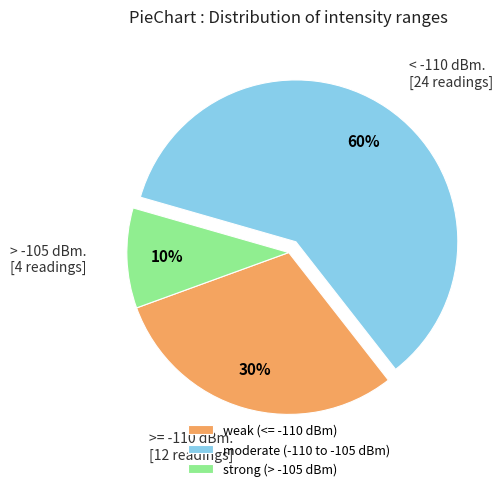

Do strong (> -105 dBm) and weak (<= -110 dBm) together represent more than half of the pie?

No